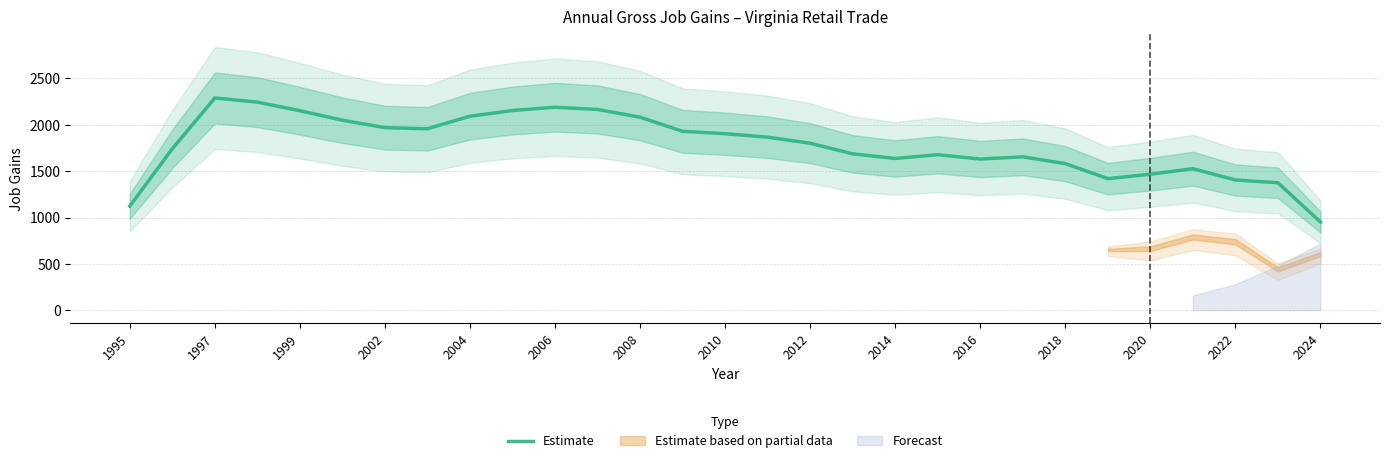

What is the difference between the maximum and minimum values?

1337.8